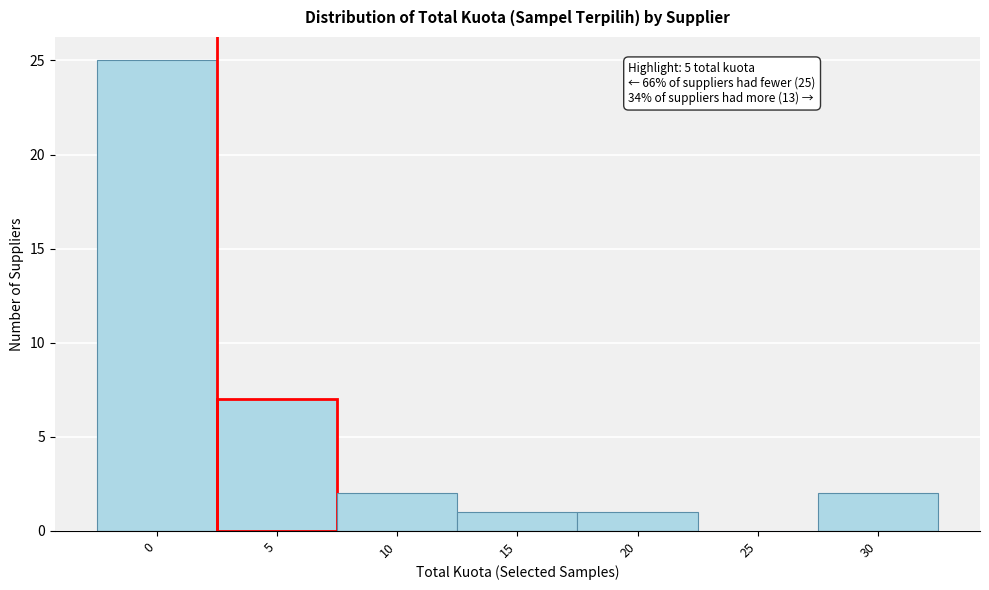

Reading left to right, what are all the values shown in this chart?

0=25	5=7	10=2	15=1	20=1	25=0	30=2